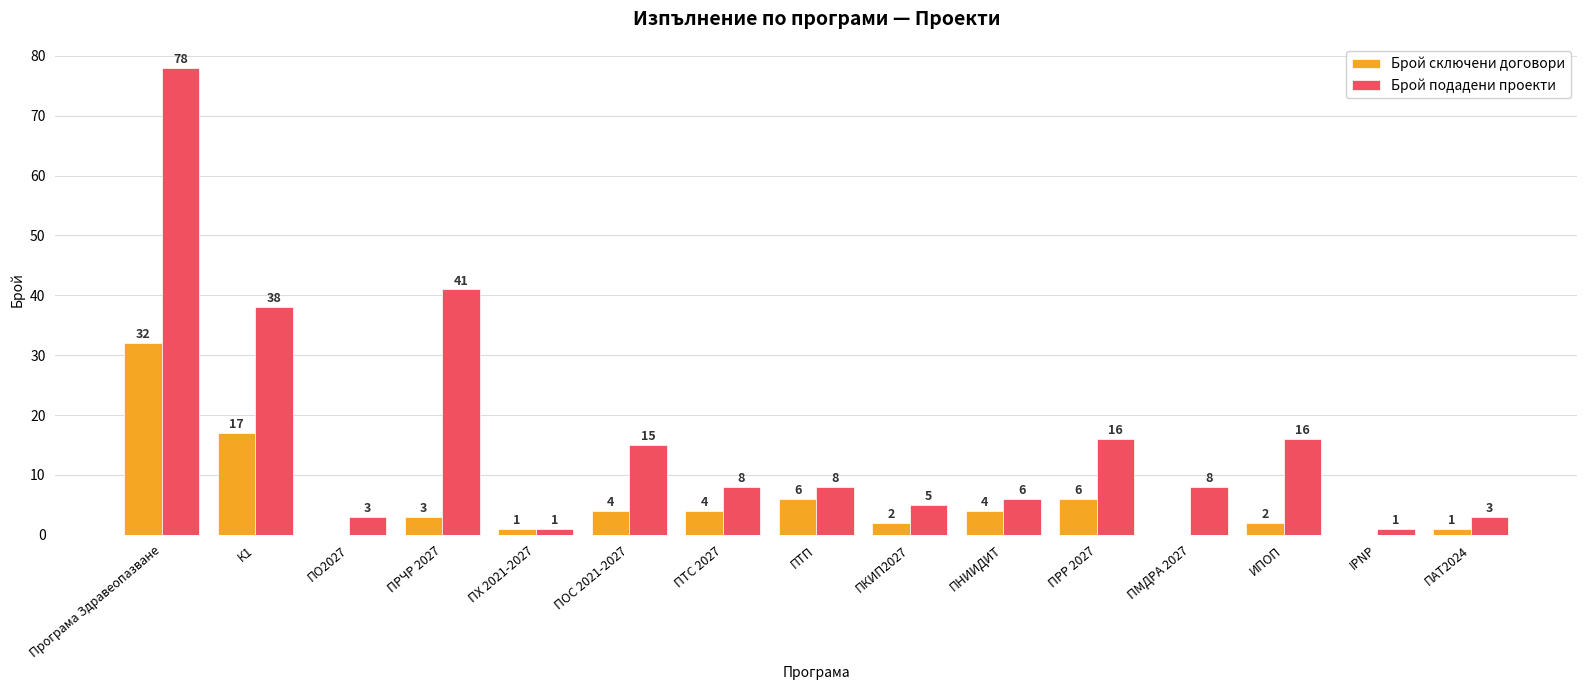

What is the total value across all series at ПКИП2027?

7